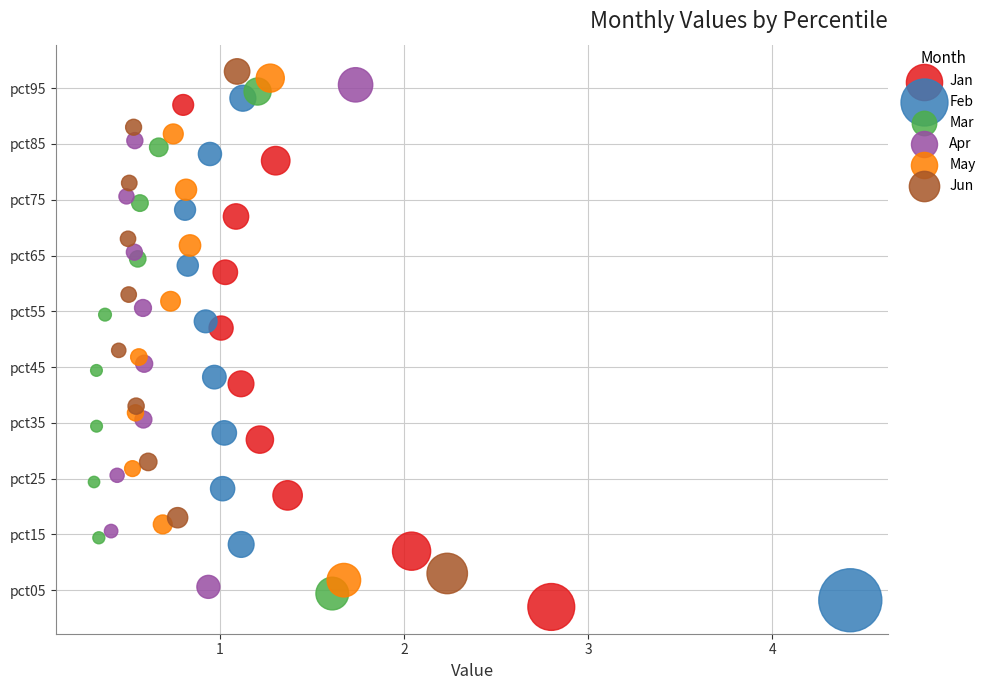

Which series contains the highest Y value?

Jun